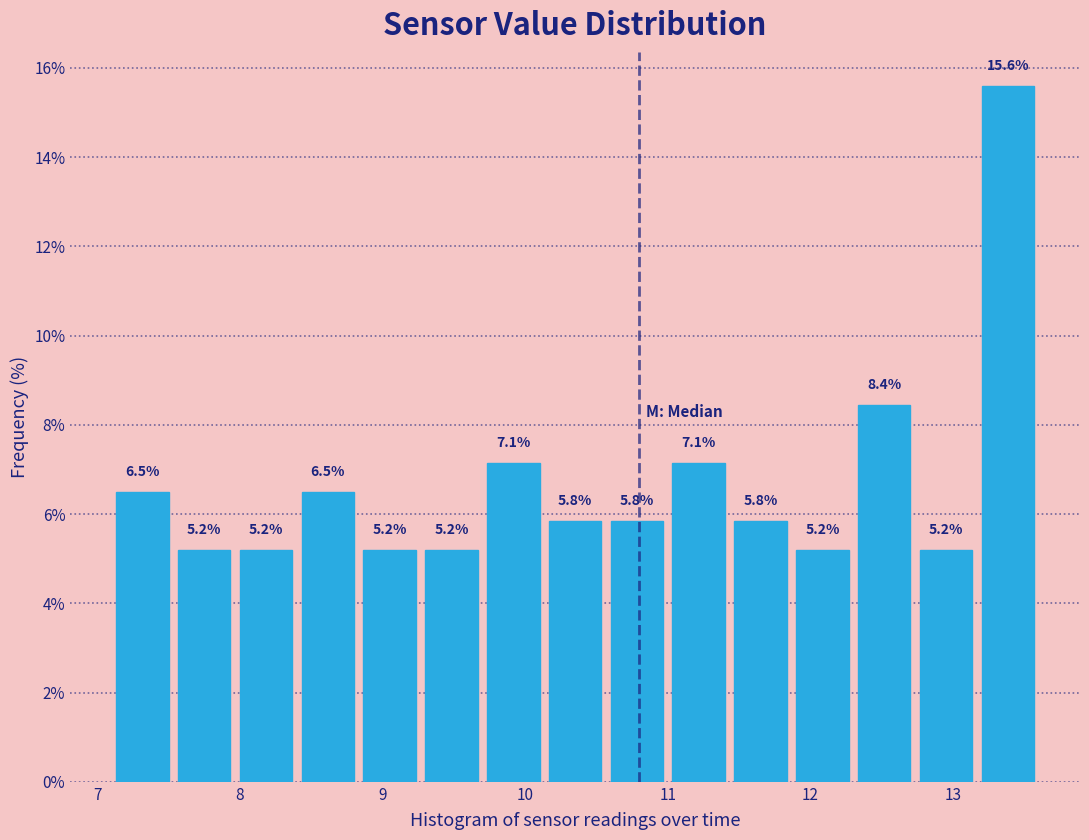

Reading left to right, list every bar in this chart as the range it spans on the x-axis followed by its height. The bar edges are not printed on the chart, so give them approximately, as read against the axis.

7.1 to 7.5: 6.5
7.5 to 8.0: 5.2
8.0 to 8.4: 5.2
8.4 to 8.8: 6.5
8.8 to 9.3: 5.2
9.3 to 9.7: 5.2
9.7 to 10.1: 7.1
10.1 to 10.6: 5.8
10.6 to 11.0: 5.8
11.0 to 11.4: 7.1
11.4 to 11.9: 5.8
11.9 to 12.3: 5.2
12.3 to 12.7: 8.4
12.7 to 13.2: 5.2
13.2 to 13.6: 15.6